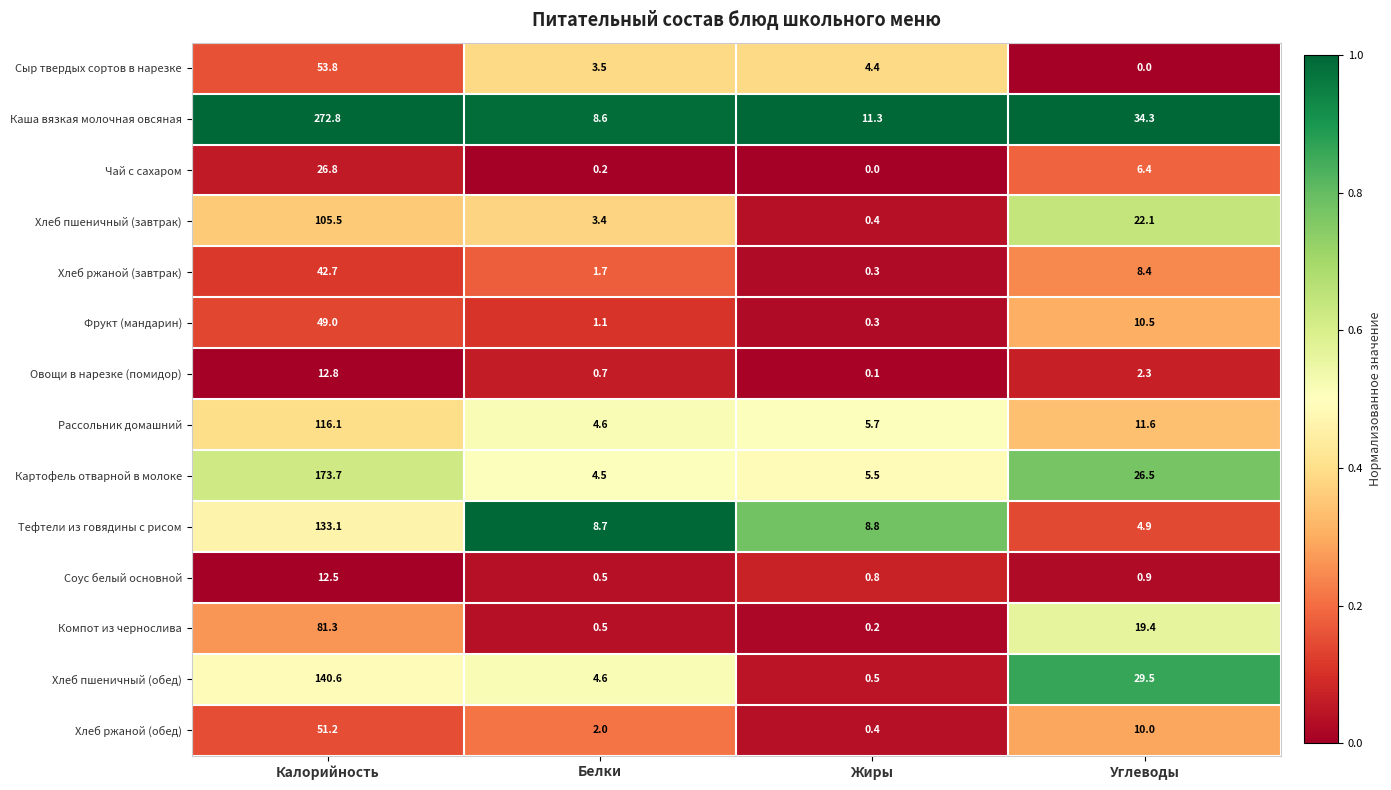

What is the difference between the highest and lowest values at Углеводы?

34.3